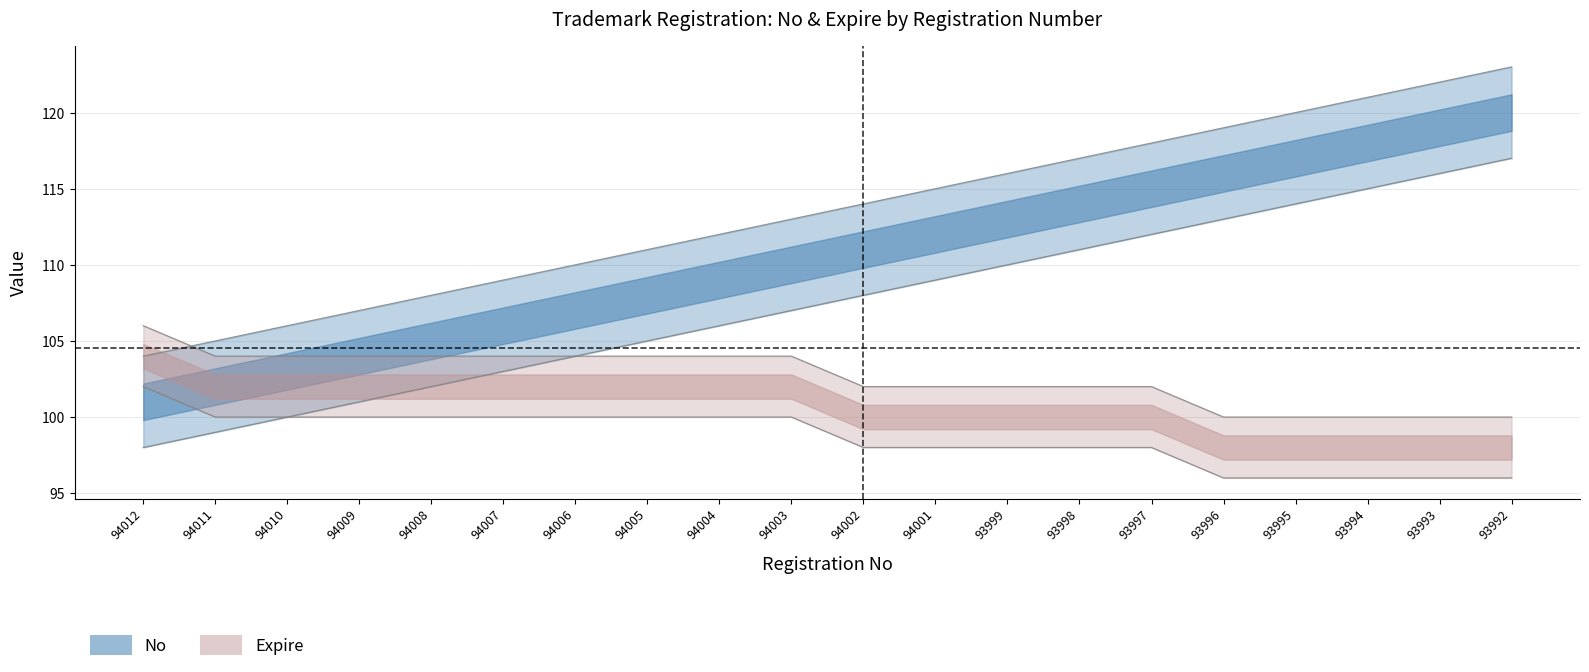

The No series shows 106 at 94010. True or false?

True